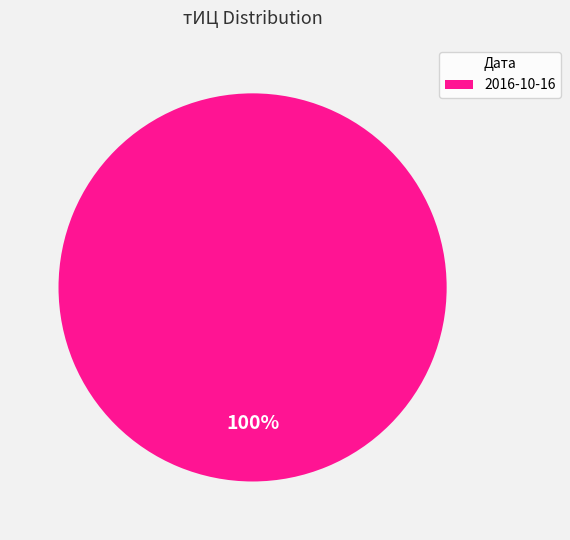

True or false: 2016-10-16 accounts for 100% of the total.

True